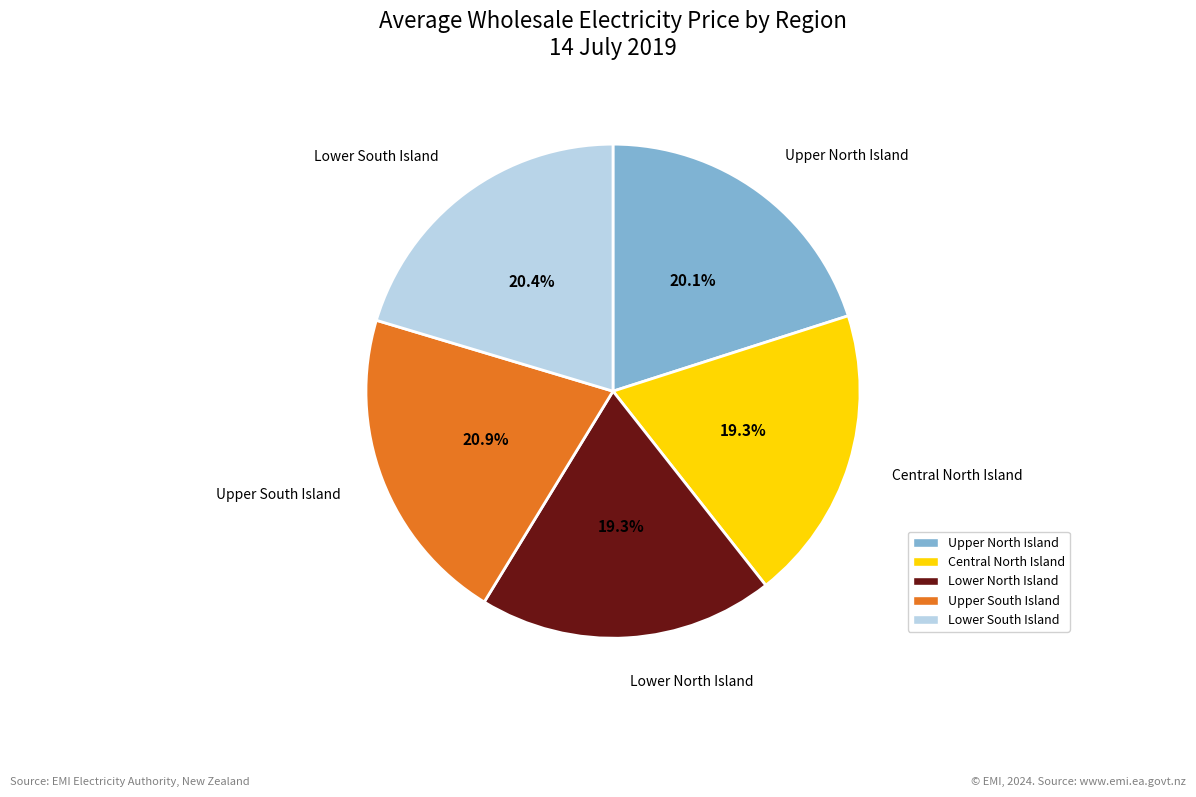

True or false: Upper North Island accounts for 20% of the total.

True